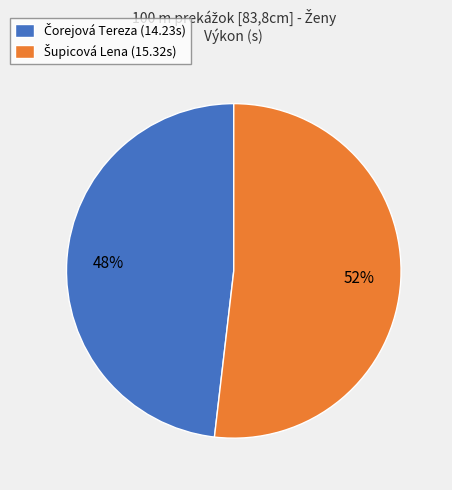

Is there a majority slice in this chart?

Yes